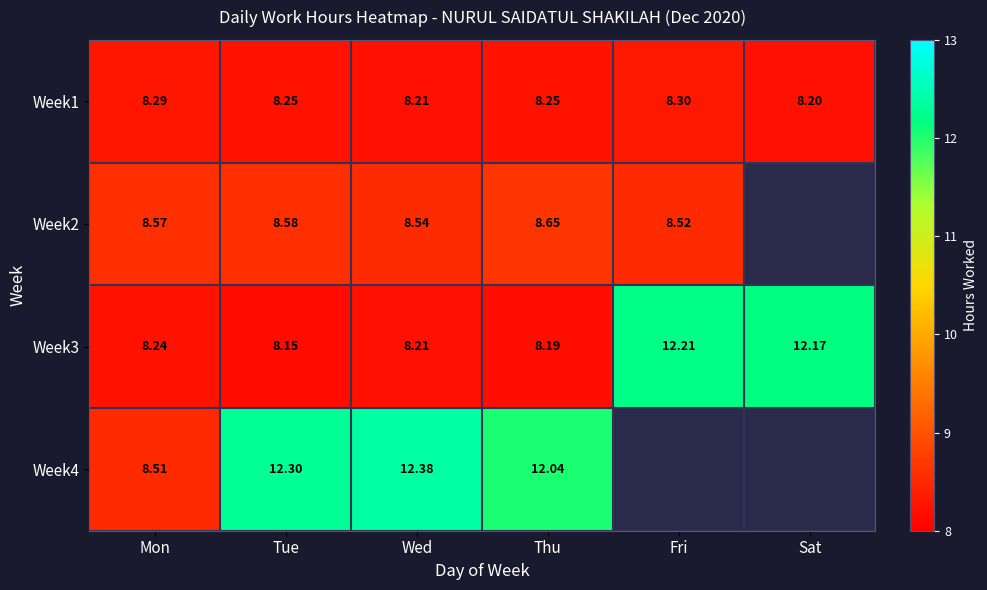

At how many categories does at least one series exceed 9?

5